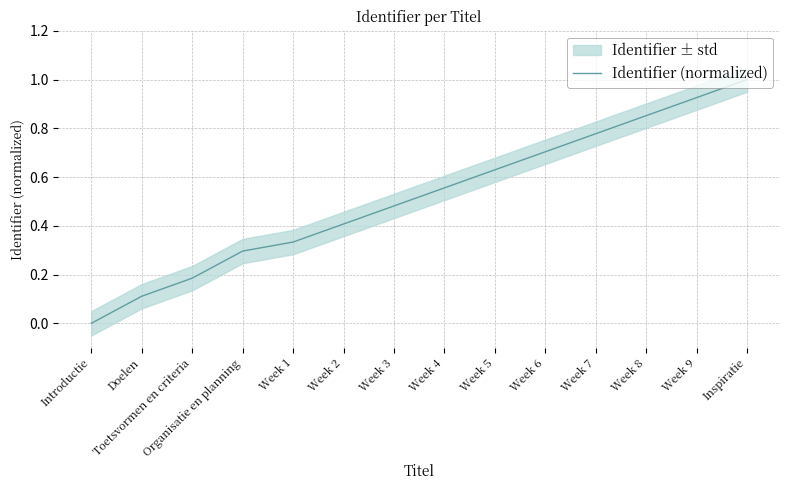

The chart shows a value of 0.2 at Toetsvormen en criteria. True or false?

True